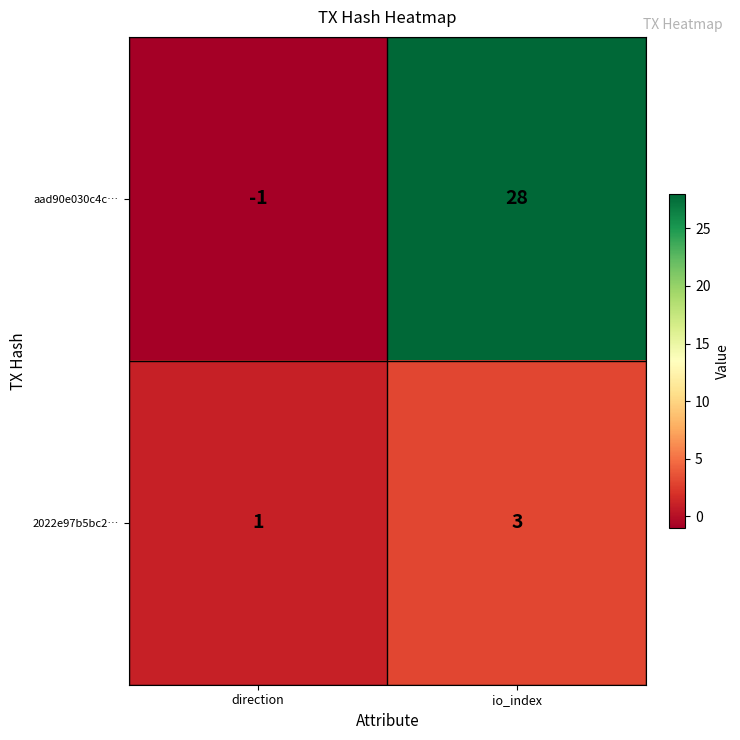

The 2022e97b5bc2… series shows 1 at direction. True or false?

True